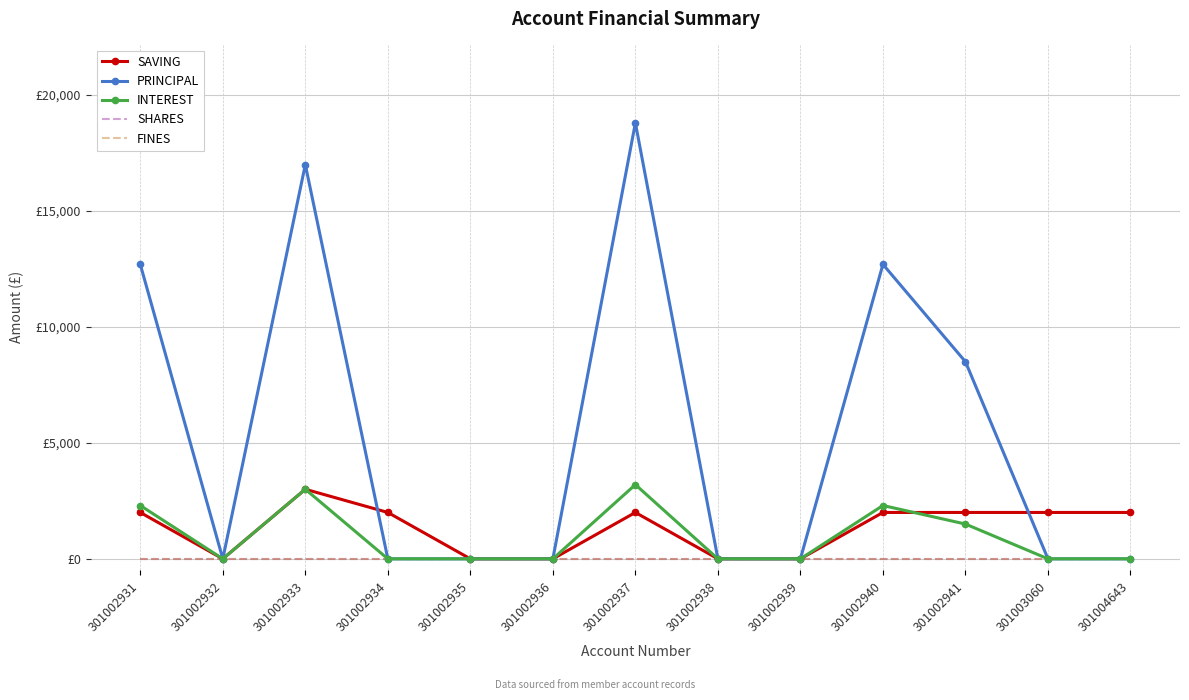

How many distinct data groups are displayed?

5